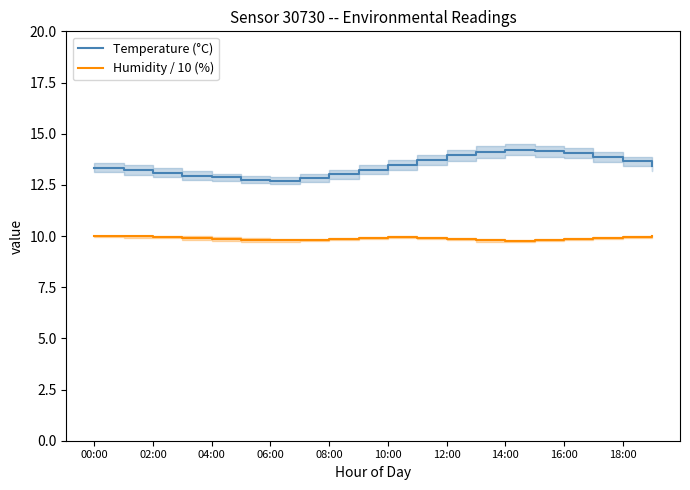

What is the minimum value for Temperature (°C)?

12.7